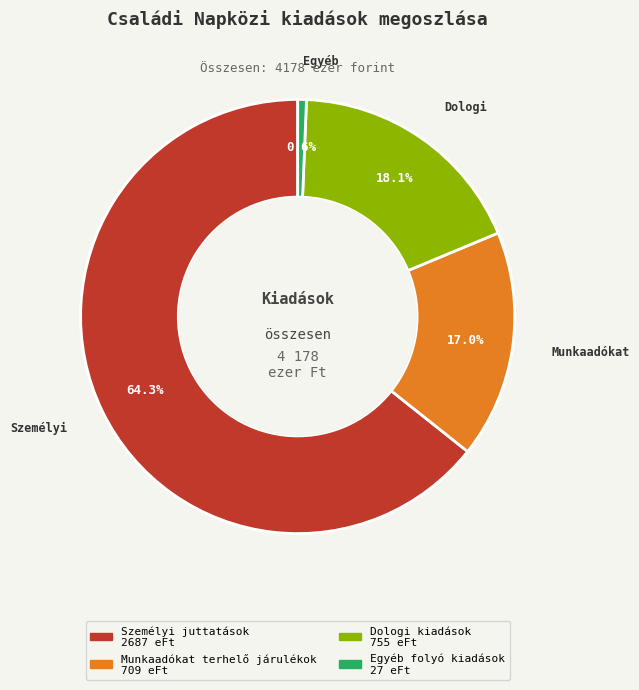

What is the ratio of the value at Dologi kiadások to the value at Személyi juttatások?

0.3